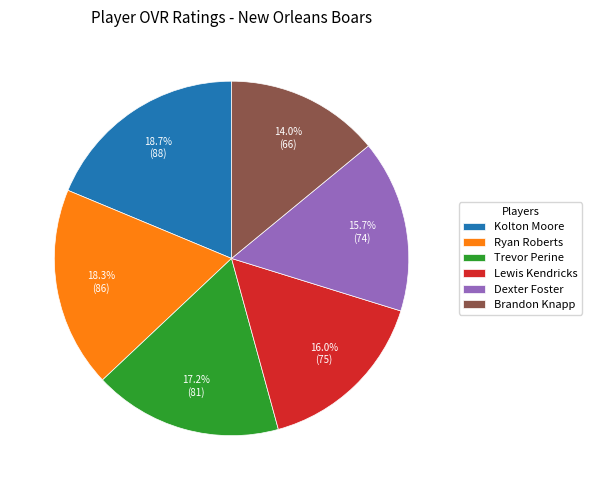

To the nearest percent, what is the average slice percentage?

17%